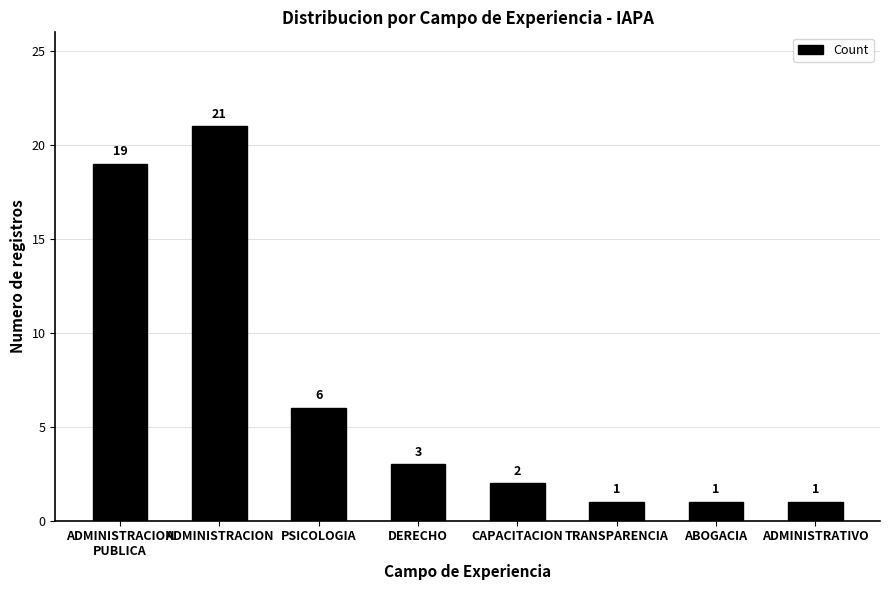

Between ADMINISTRACION
PUBLICA and ADMINISTRACION, which is larger?

ADMINISTRACION